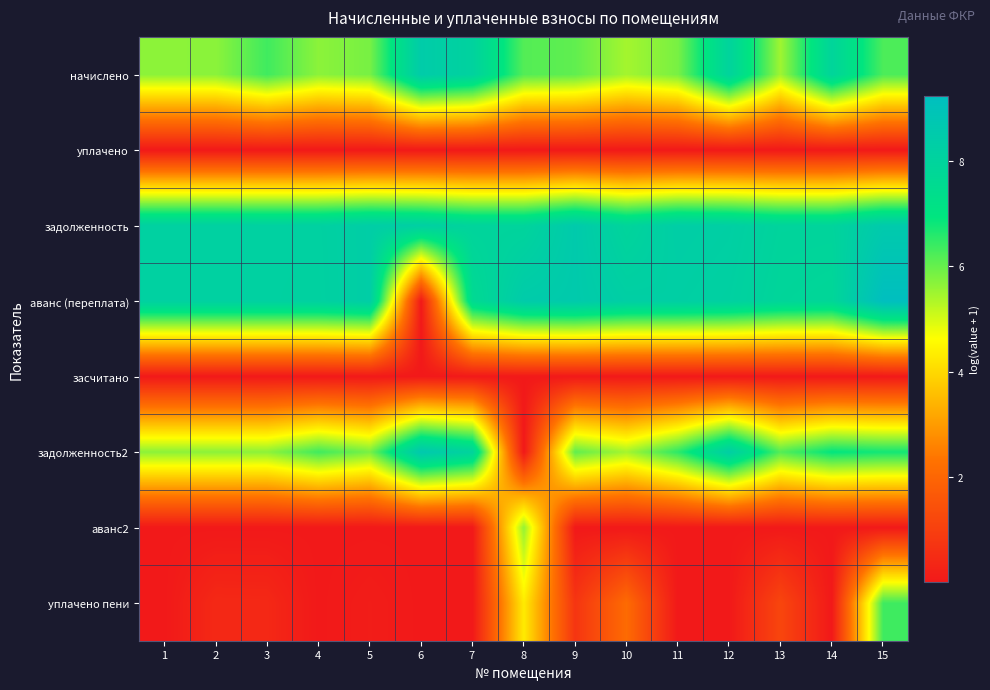

Reading left to right, extract all data points from this chart.

начислено: 1=5.7	2=5.7	3=6.4	4=5.7	5=5.9	6=8.4	7=8.1	8=6.2	9=6.1	10=5.4	11=5.8	12=8.0	13=5.5	14=7.9	15=6.2
уплачено: 1=0.0	2=0.0	3=0.0	4=0.0	5=0.0	6=0.0	7=0.0	8=0.0	9=0.0	10=0.0	11=0.0	12=0.0	13=0.0	14=0.0	15=0.0
задолженность: 1=8.2	2=8.2	3=8.1	4=8.1	5=8.3	6=8.2	7=8.0	8=8.0	9=8.5	10=7.9	11=8.3	12=8.2	13=8.0	14=8.0	15=8.6
аванс (переплата): 1=8.2	2=8.2	3=8.1	4=8.1	5=8.3	6=0.0	7=7.6	8=8.5	9=8.6	10=8.3	11=8.2	12=8.2	13=7.9	14=7.8	15=9.2
засчитано: 1=0.0	2=0.0	3=0.0	4=0.0	5=0.0	6=0.0	7=0.0	8=0.0	9=0.0	10=0.0	11=0.0	12=0.0	13=0.0	14=0.0	15=0.0
задолженность2: 1=5.7	2=5.7	3=5.7	4=6.4	5=5.9	6=8.7	7=8.0	8=0.0	9=6.1	10=5.4	11=6.5	12=8.3	13=6.2	14=6.9	15=6.8
аванс2: 1=0.0	2=0.0	3=0.0	4=0.0	5=0.0	6=0.0	7=0.0	8=5.6	9=0.0	10=0.0	11=0.0	12=0.0	13=0.0	14=0.0	15=0.0
уплачено пени: 1=0.0	2=0.4	3=0.4	4=0.0	5=0.1	6=0.0	7=0.0	8=4.3	9=0.7	10=2.1	11=0.0	12=0.0	13=1.2	14=0.0	15=6.4